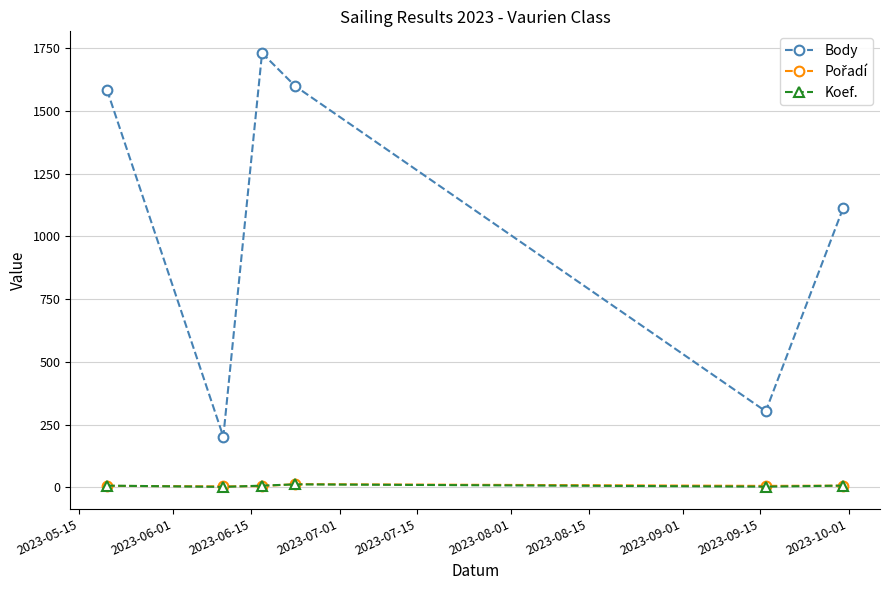

What is the highest value of the Body series?

1730